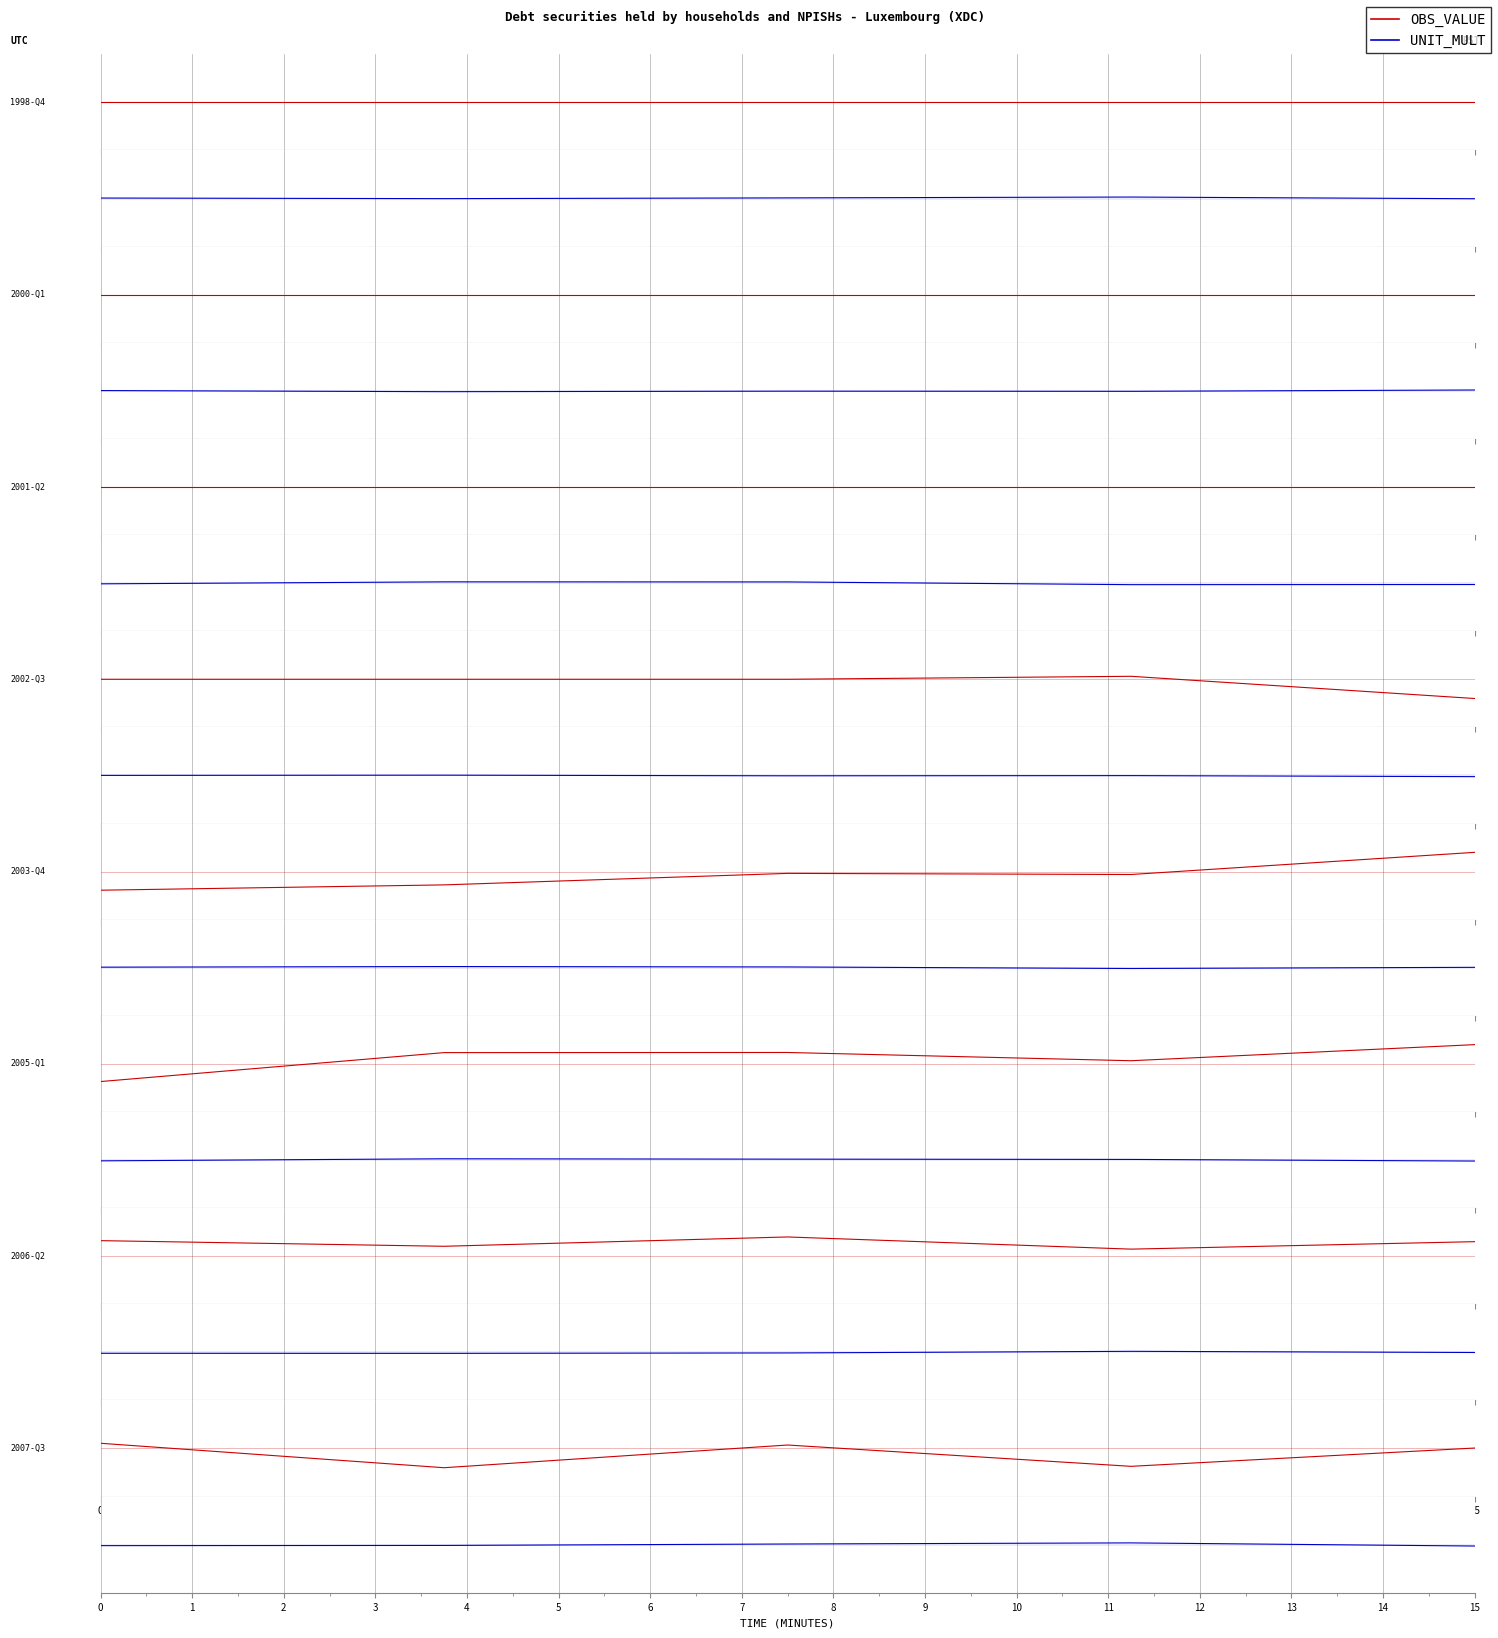

The UNIT_MULT series shows -0.0 at 3. True or false?

True